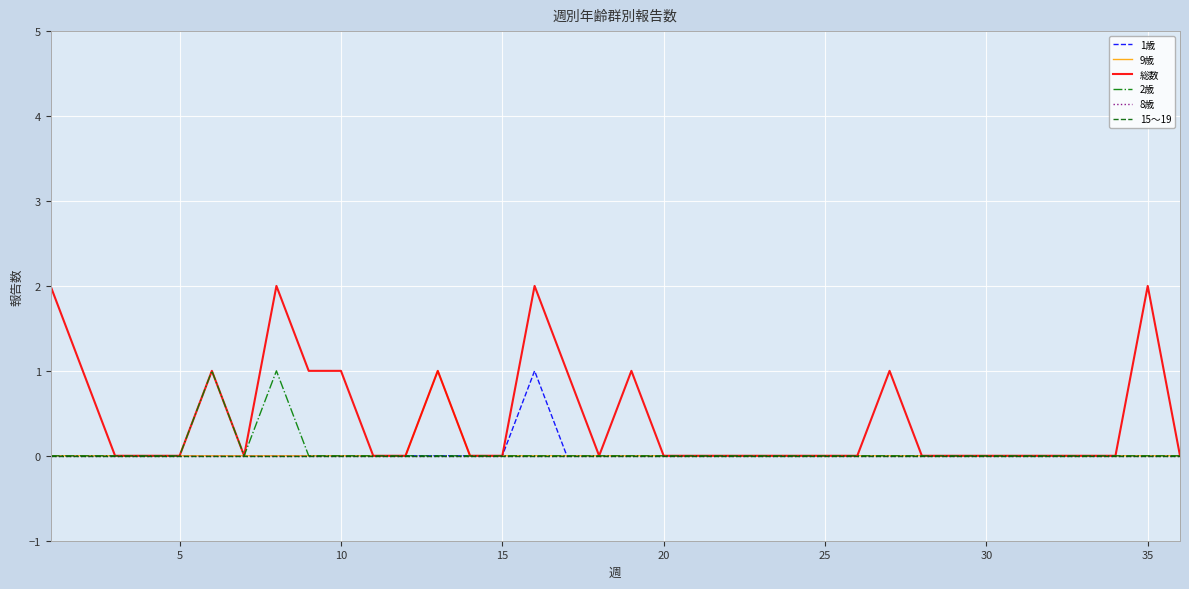

Does the chart display data point markers on the line(s)?

No